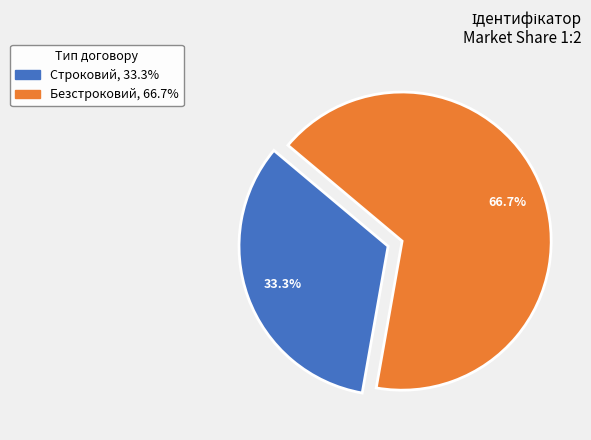

True or false: Безстроковий accounts for 57% of the total.

False